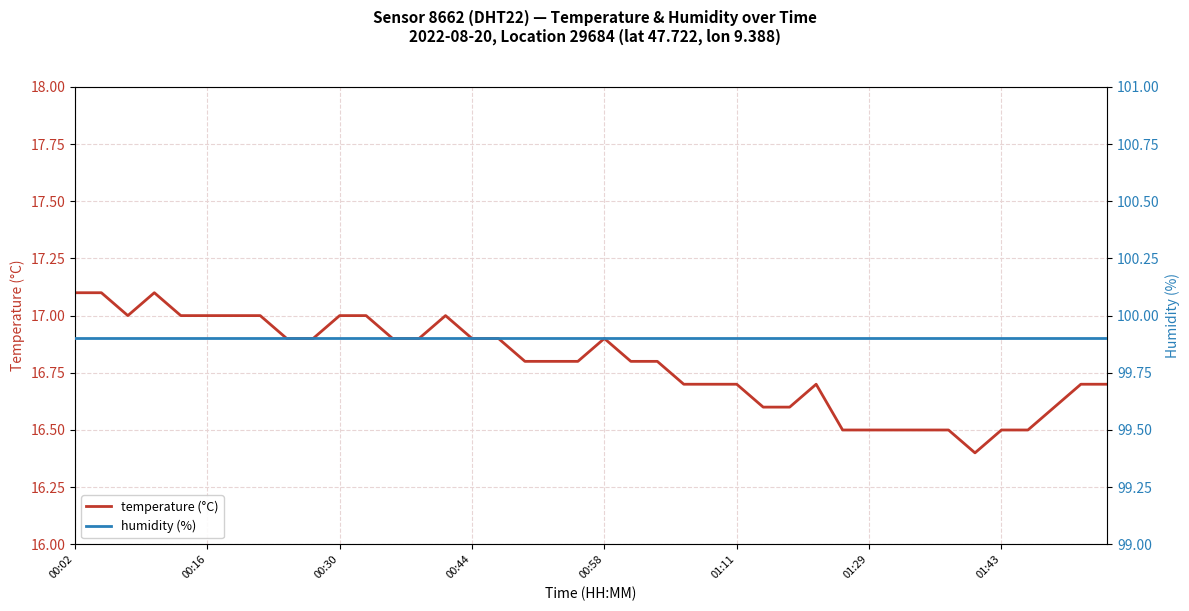

How many data points does each series have?

40